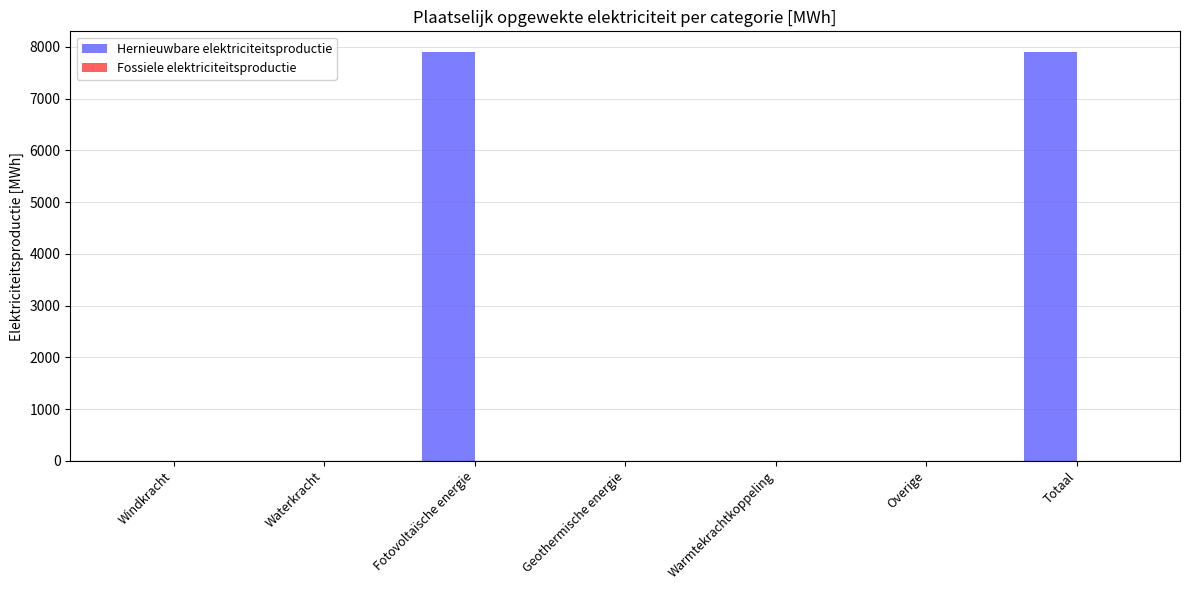

Between Totaal and Warmtekrachtkoppeling, which is larger?

Totaal